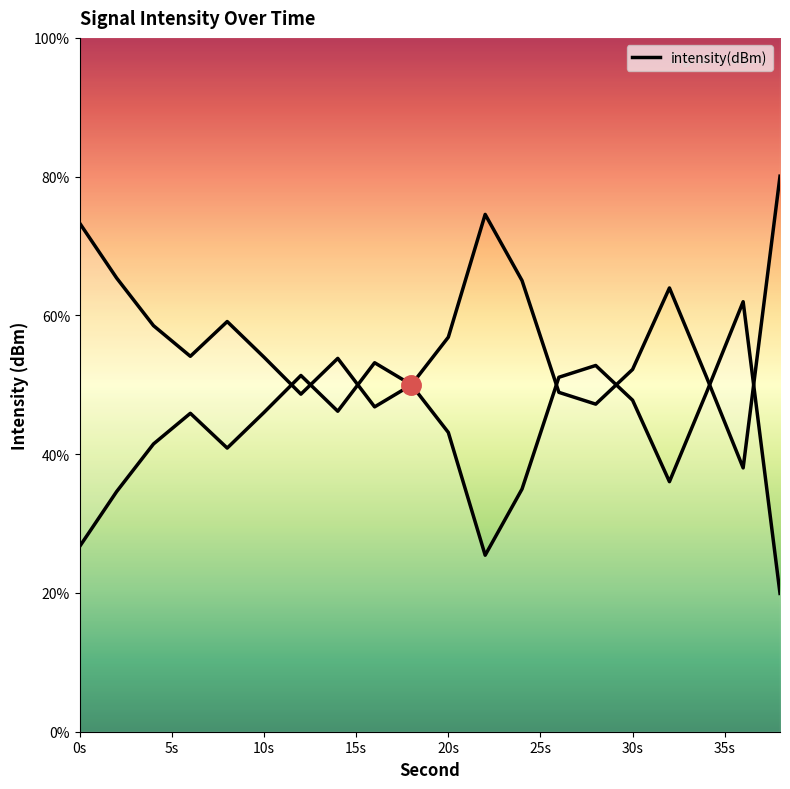

At which category does the data reach its first local valley?

6